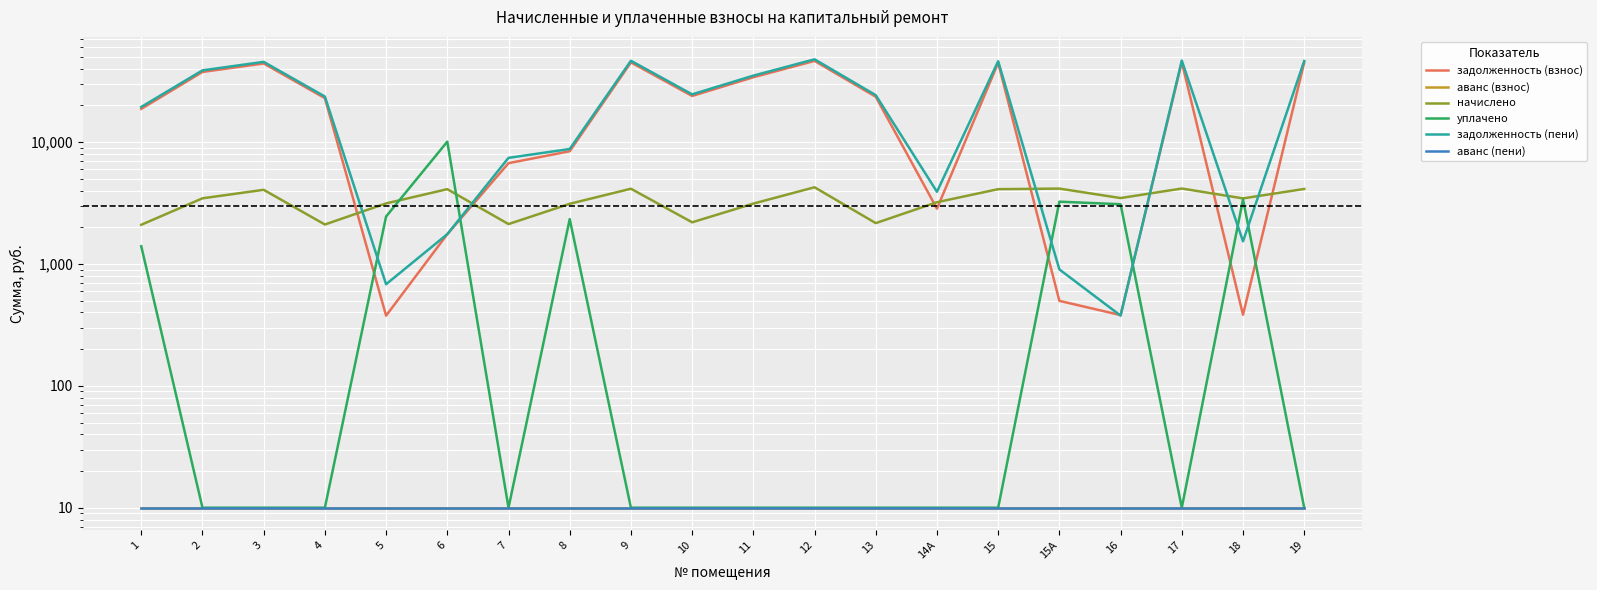

What are all the series names shown in the legend?

задолженность (взнос), аванс (взнос), начислено, уплачено, задолженность (пени), аванс (пени)